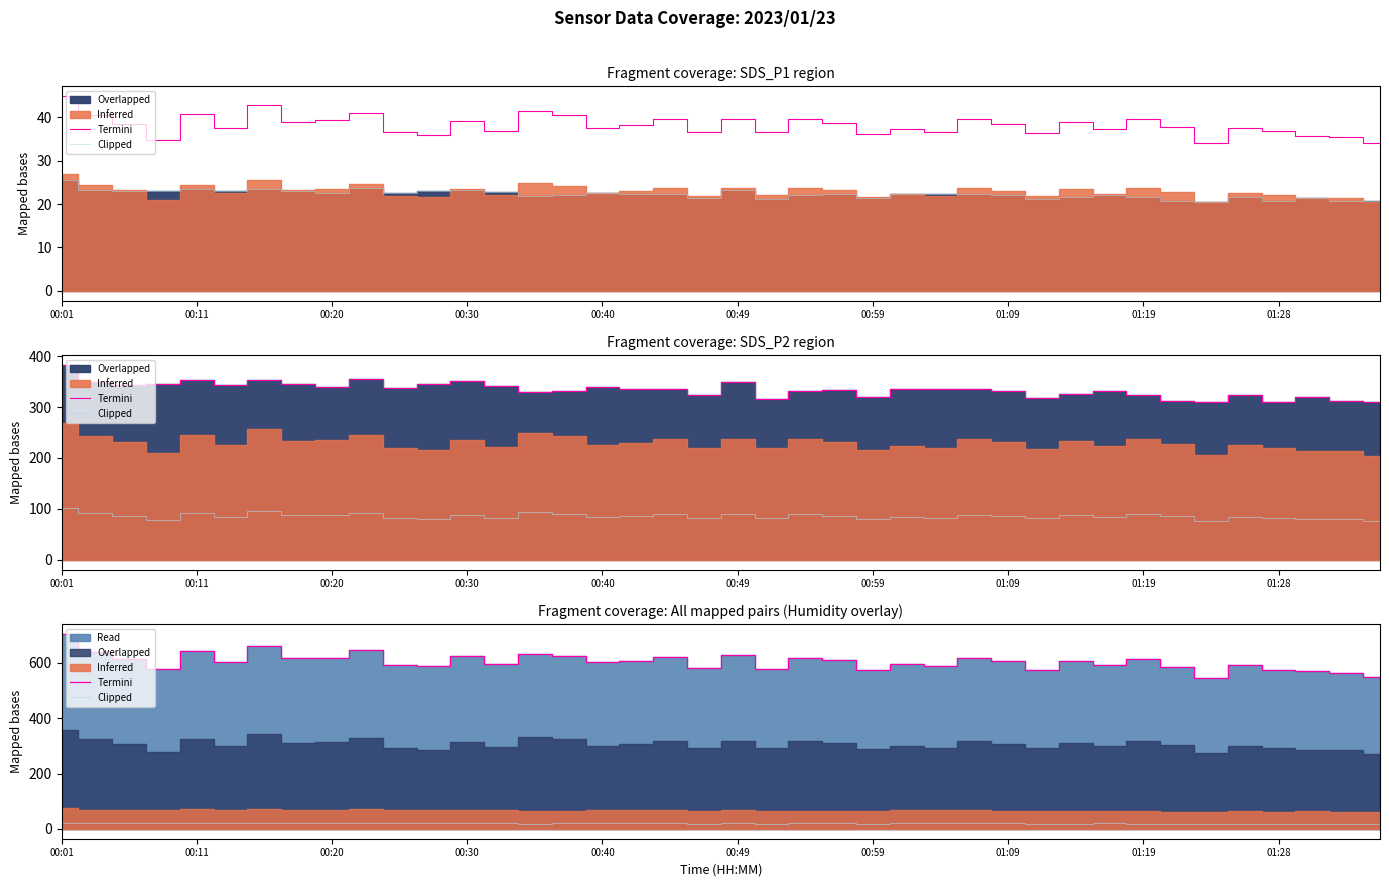

Between 11 and 01:19, which is larger?

01:19